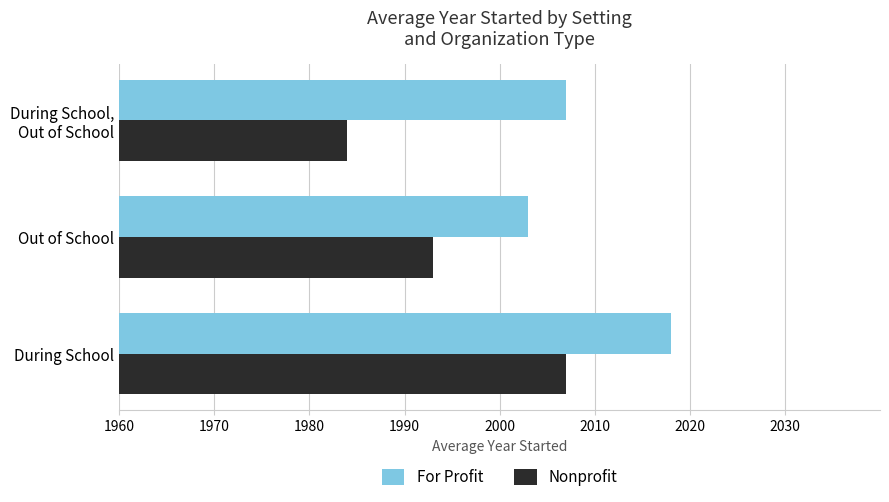

At which category is the sum across all series the highest?

During School